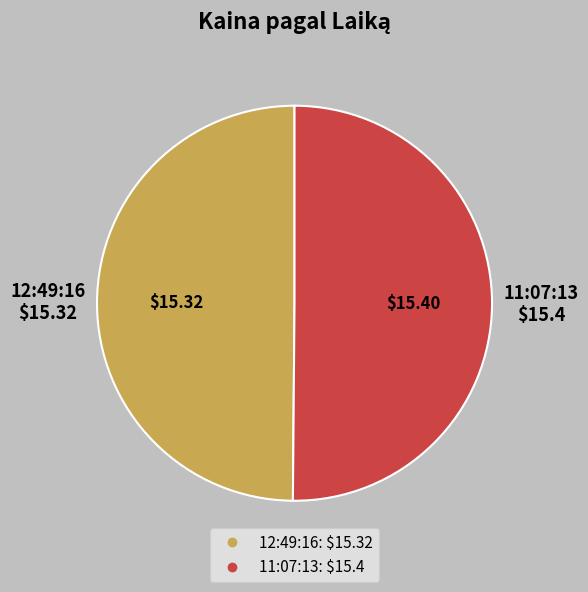

Is the sum of 12:49:16 and 11:07:13 greater than half?

Yes